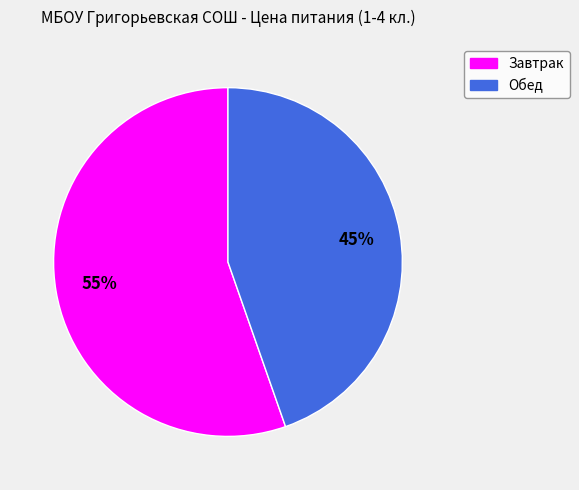

Between Обед and Завтрак, which is larger?

Завтрак